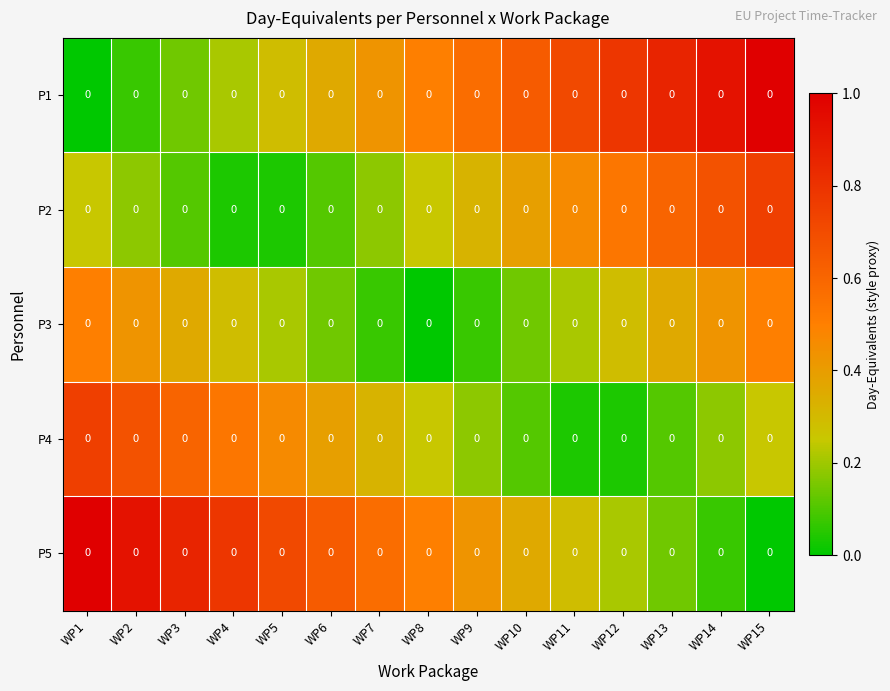

What is the difference between the highest and lowest values at WP4?

0.8